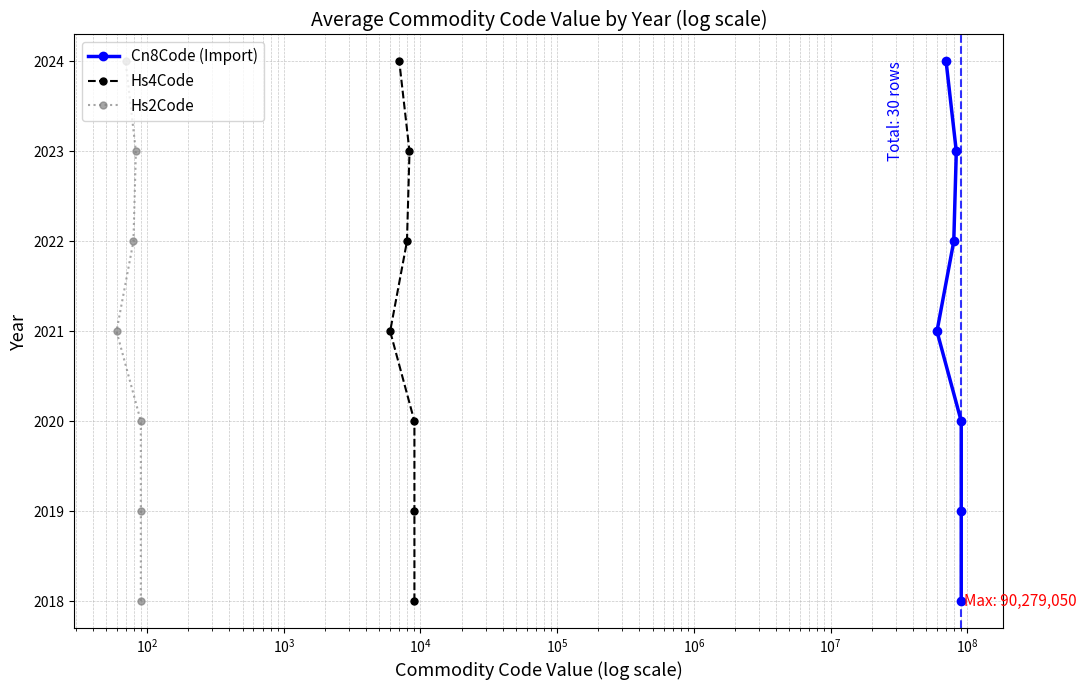

True or false: Hs4Code has more than 1 interior local peaks.

False